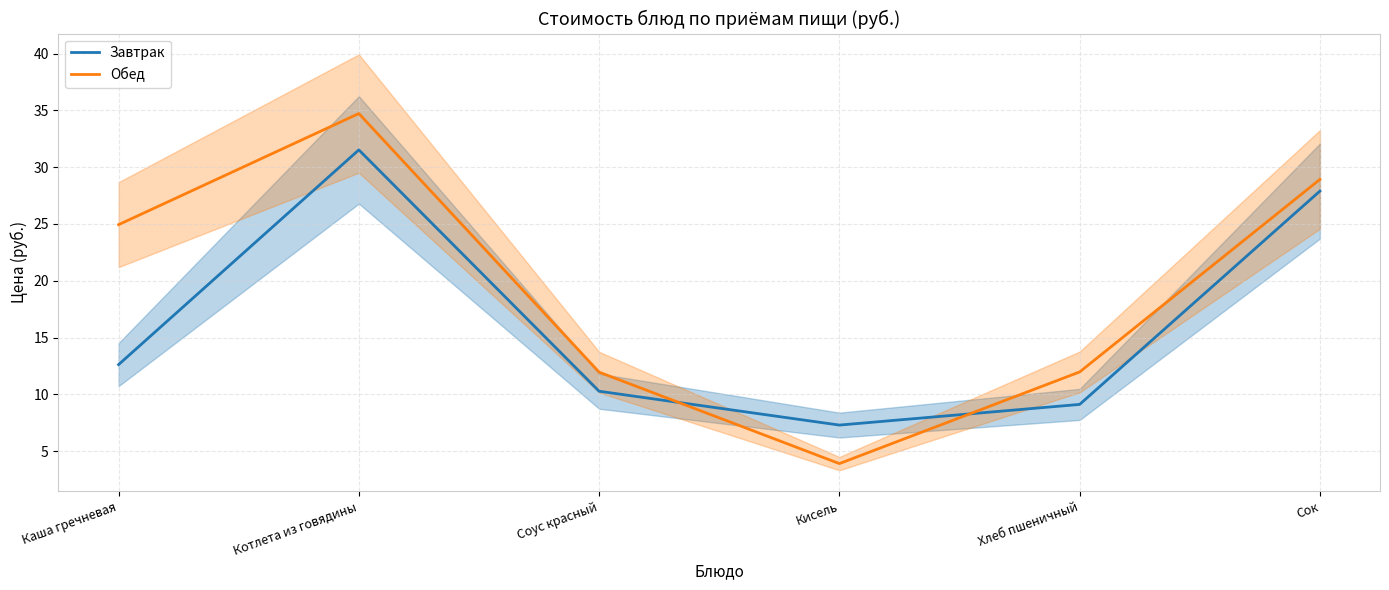

How many times do Обед and Завтрак cross each other?

2